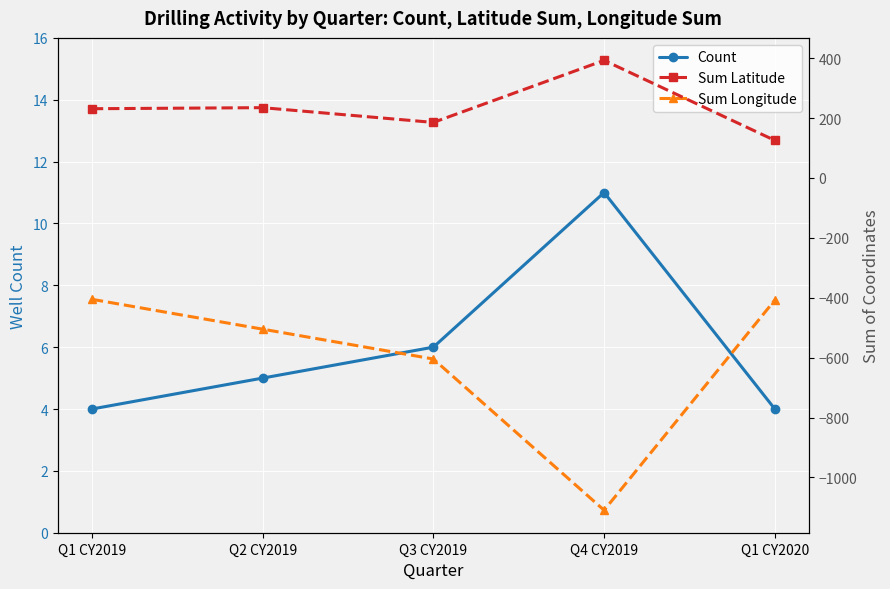

Reading left to right, list all the values displayed in this chart.

Count: 4.0	5.0	6.0	11.0	4.0
Sum Latitude: 231.3	234.8	185.6	392.7	125.5
Sum Longitude: -405.1	-504.7	-604.4	-1109.3	-407.6